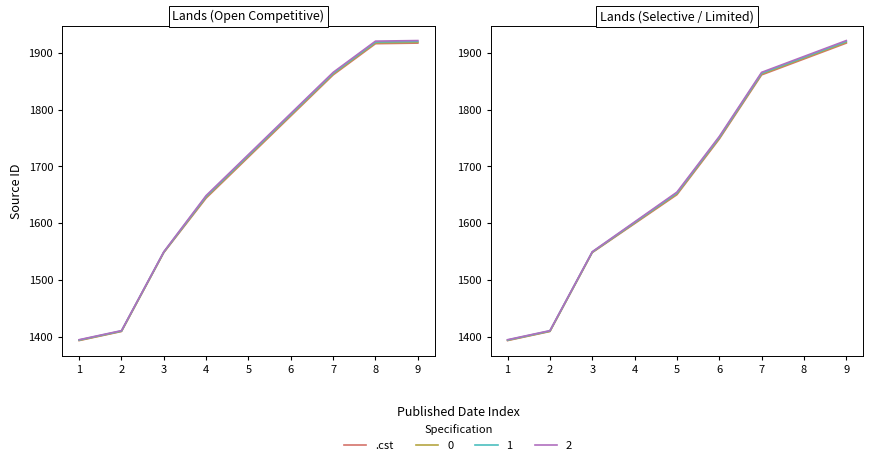

True or false: the data has more than 0 interior local peaks.

False